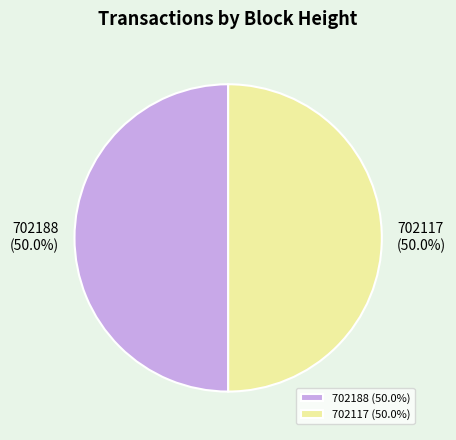

Approximately how many times larger is the value at 702188 compared to 702117?

1.0